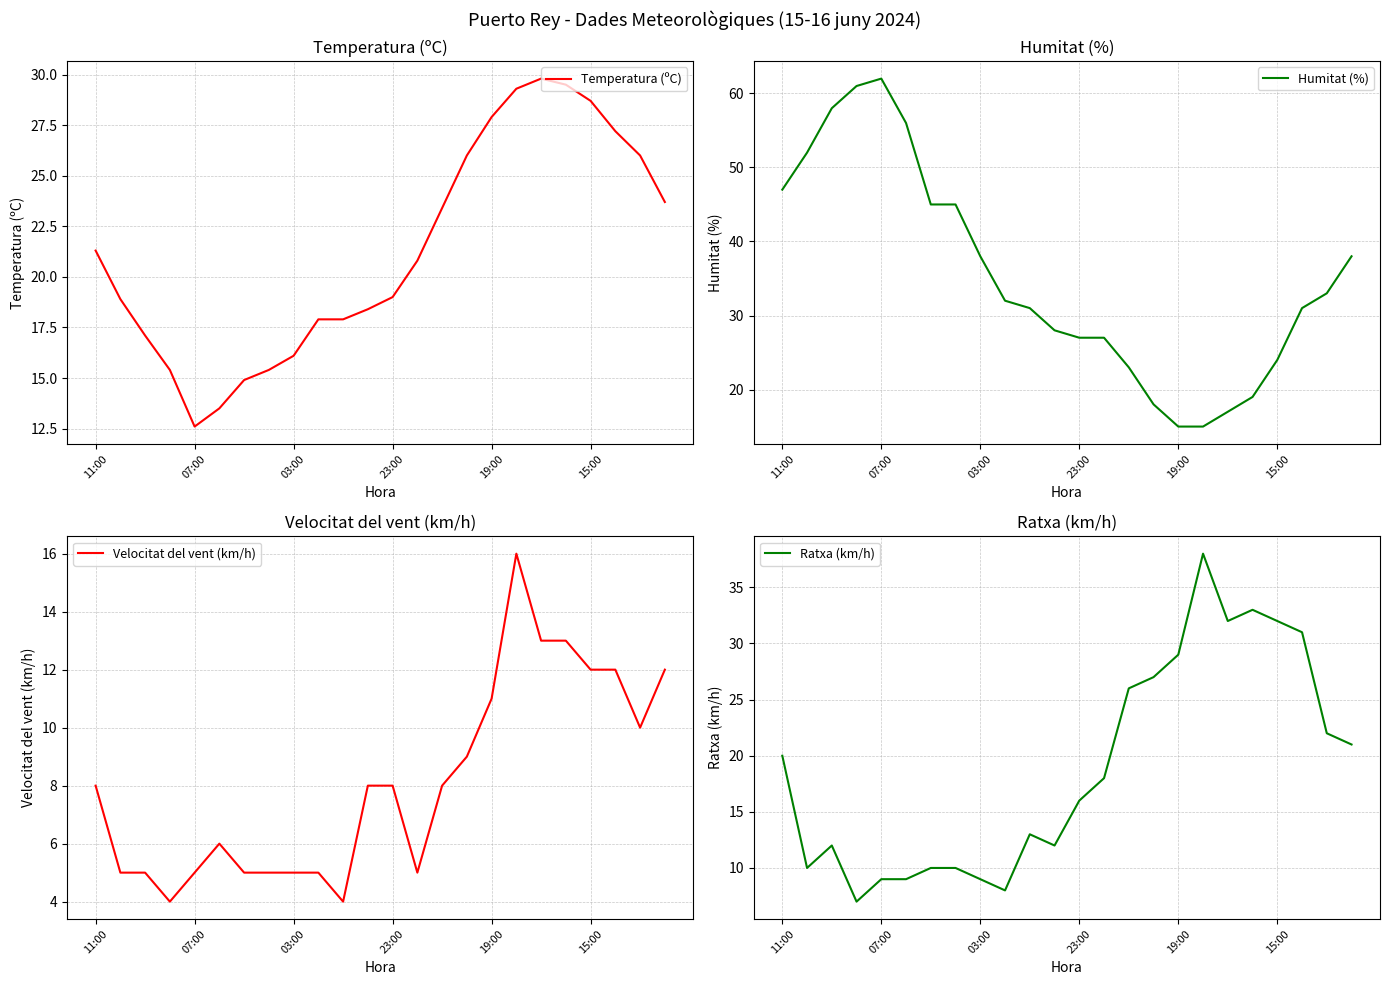

Where is the first local minimum for Temperatura (ºC)?

07:00